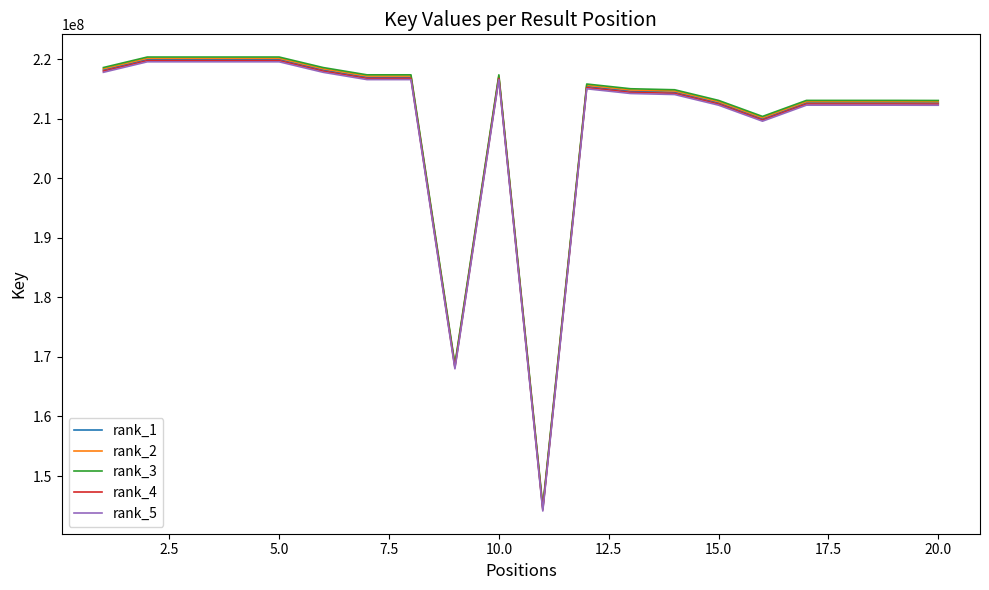

What is the smallest value displayed?

144134903